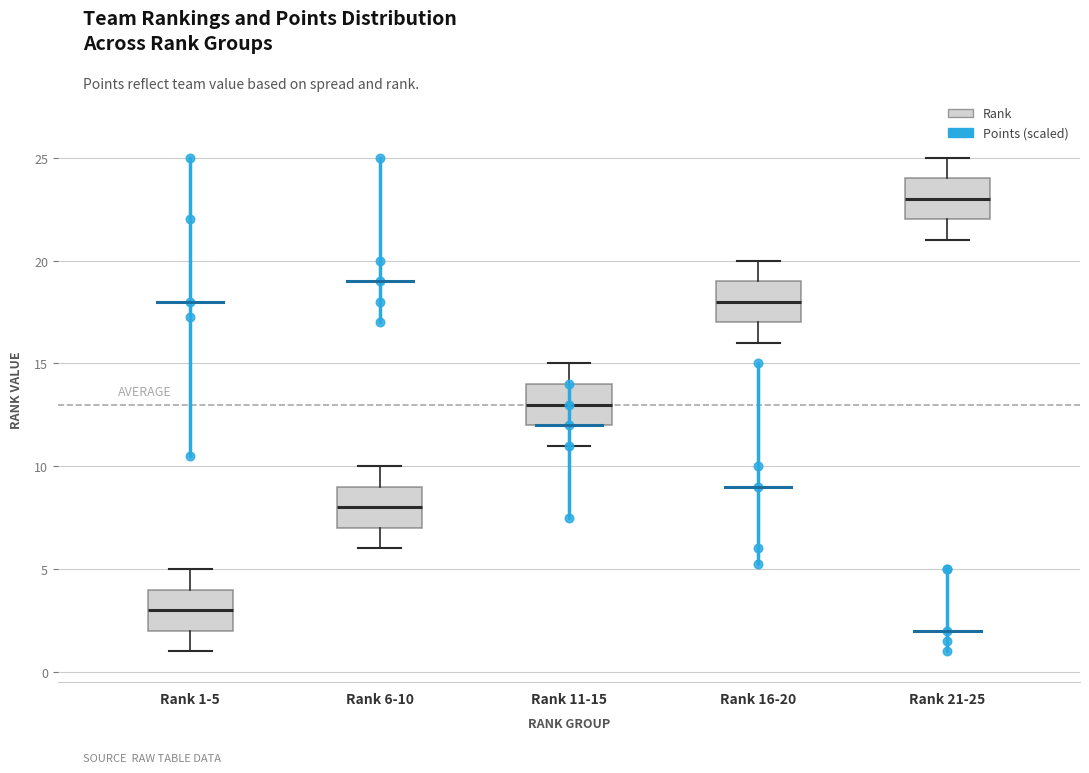

Reading left to right, transcribe this box plot: for each box, give where its median line is, the range the box spans, and where its two whiskers end, as read against the y-axis. The values are not printed on the chart, so give them approximately, as read against the axis.

Rank 1-5: median 3, box 2 to 4, whiskers 1 to 5
Rank 6-10: median 8, box 7 to 9, whiskers 6 to 10
Rank 11-15: median 13, box 12 to 14, whiskers 11 to 15
Rank 16-20: median 18, box 17 to 19, whiskers 16 to 20
Rank 21-25: median 23, box 22 to 24, whiskers 21 to 25